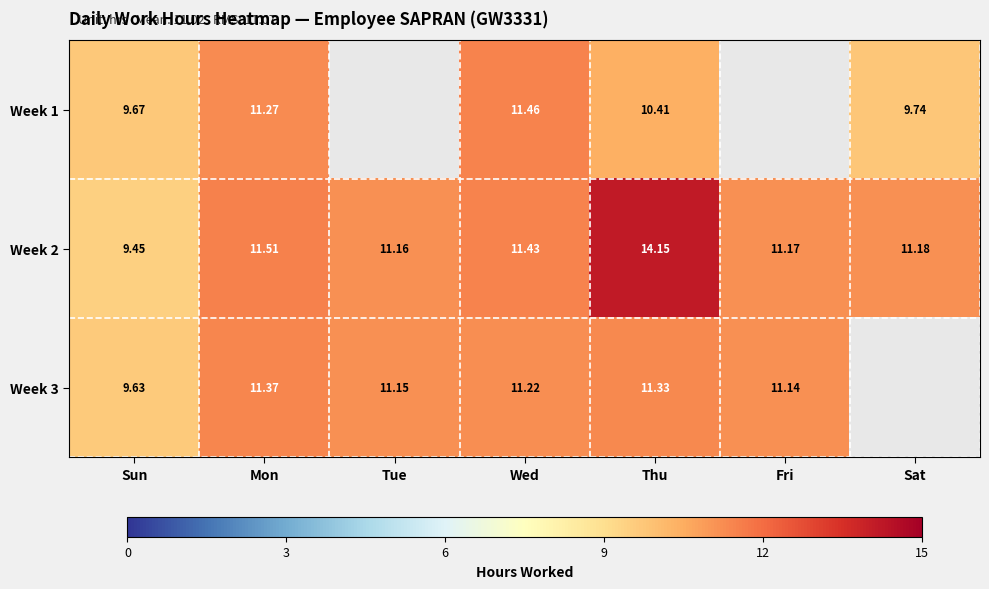

Is the value of Week 1 at Mon greater than the value of Week 3 at Wed?

Yes